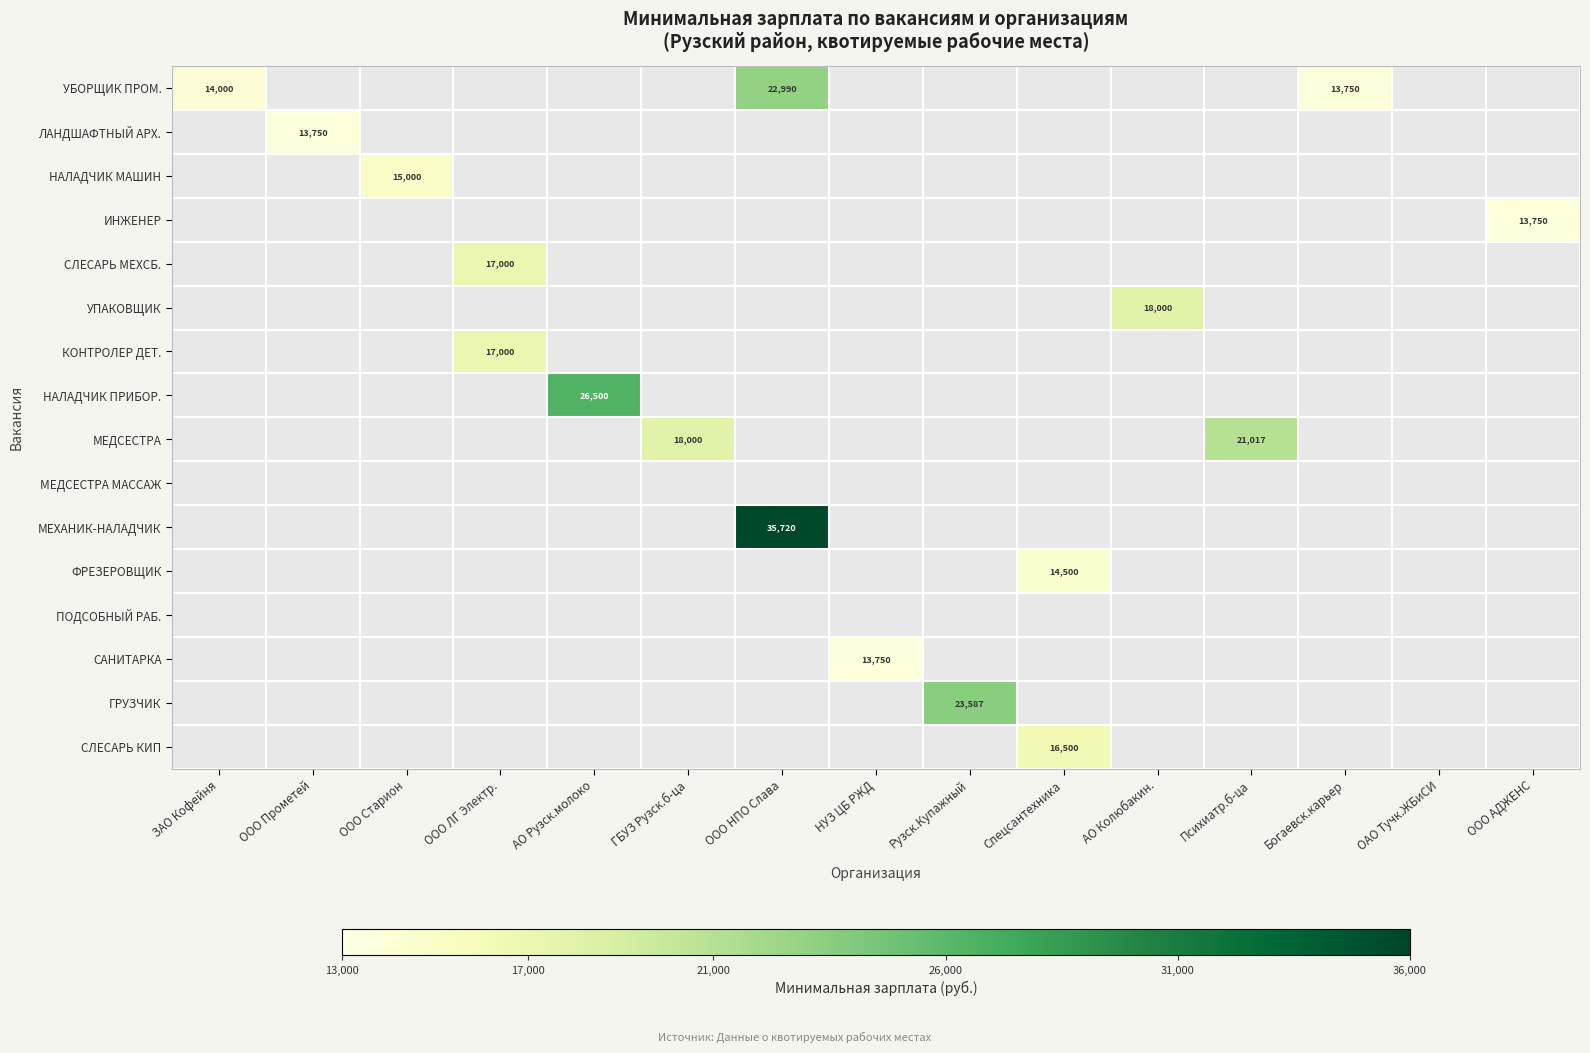

What is the maximum value shown in the chart?

35720.0